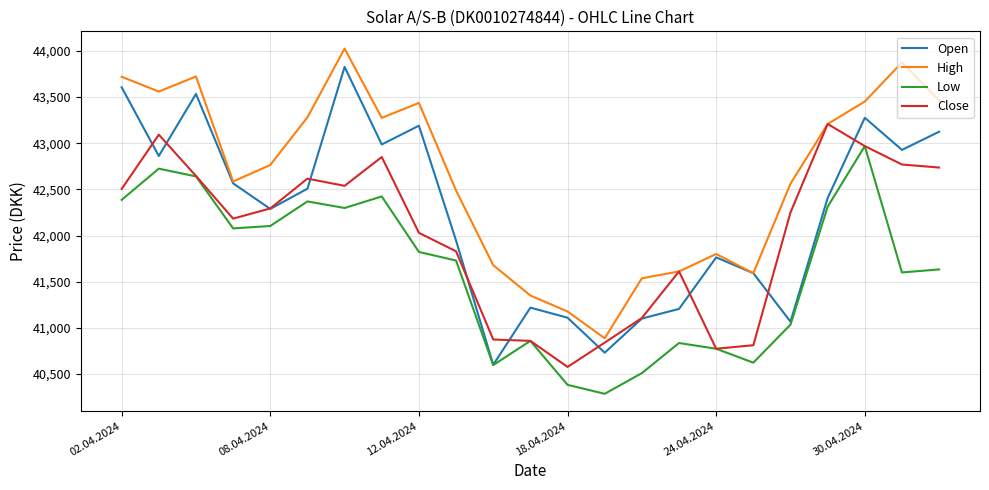

What is the smallest value displayed?

40286